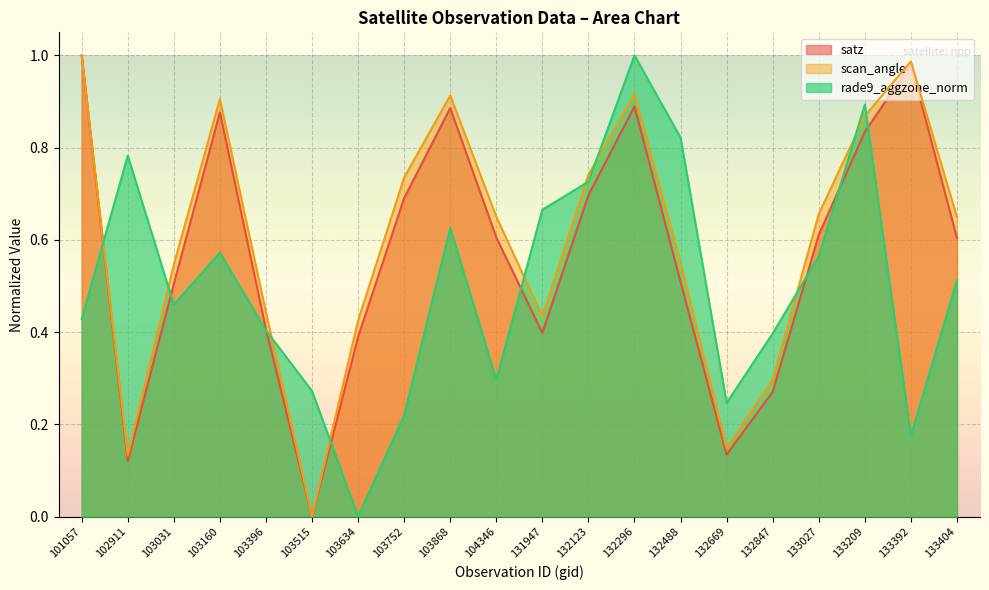

At which label is scan_angle closest to 0?

103515